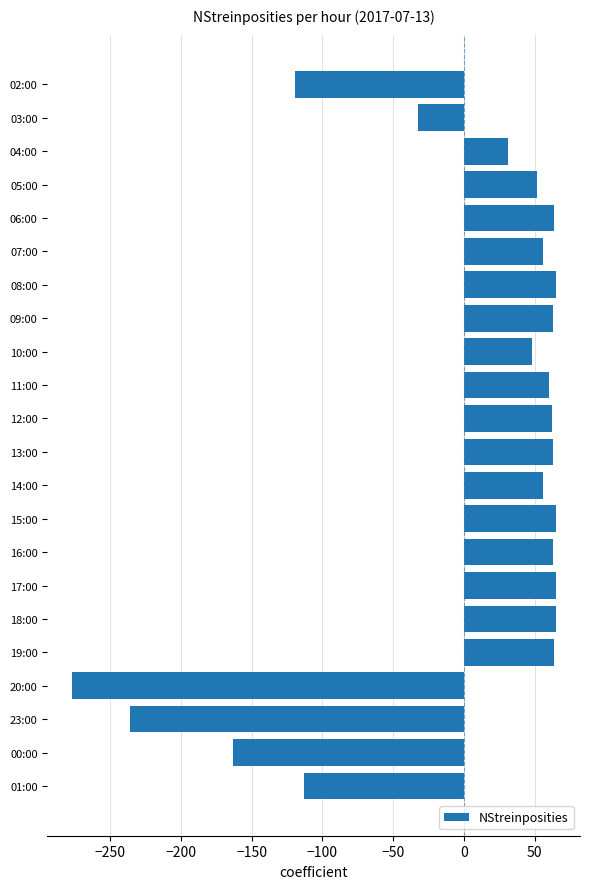

The value at 00:00 is -163.1. True or false?

True